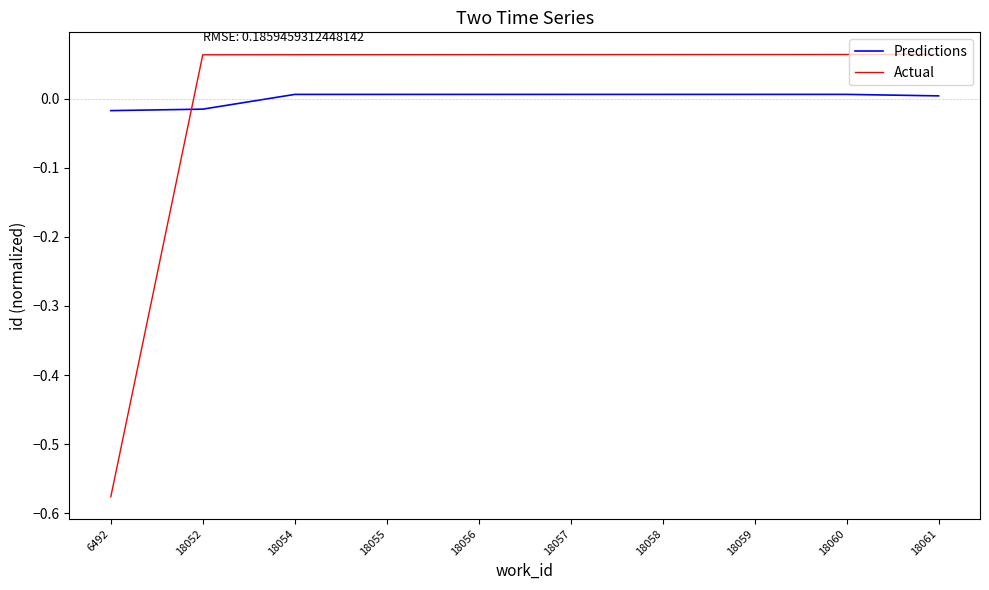

The value of Predictions at 18055 is 0.0. True or false?

True